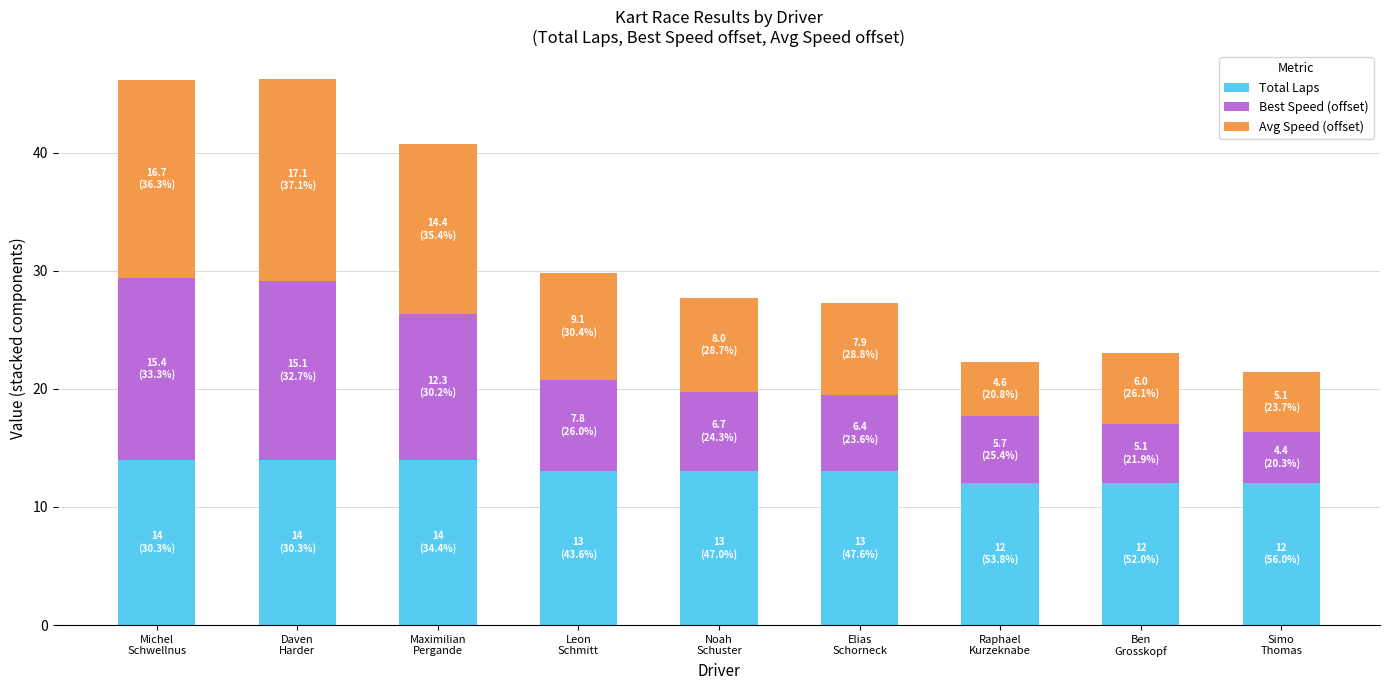

What is the highest value of the Total Laps series?

14.0